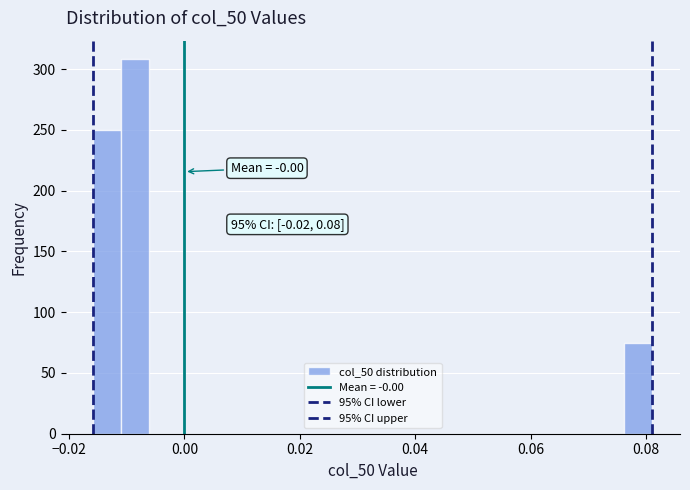

Around what value on the x-axis is the tallest bar? Give the approximate position of its centre, as read against the axis.

-0.008